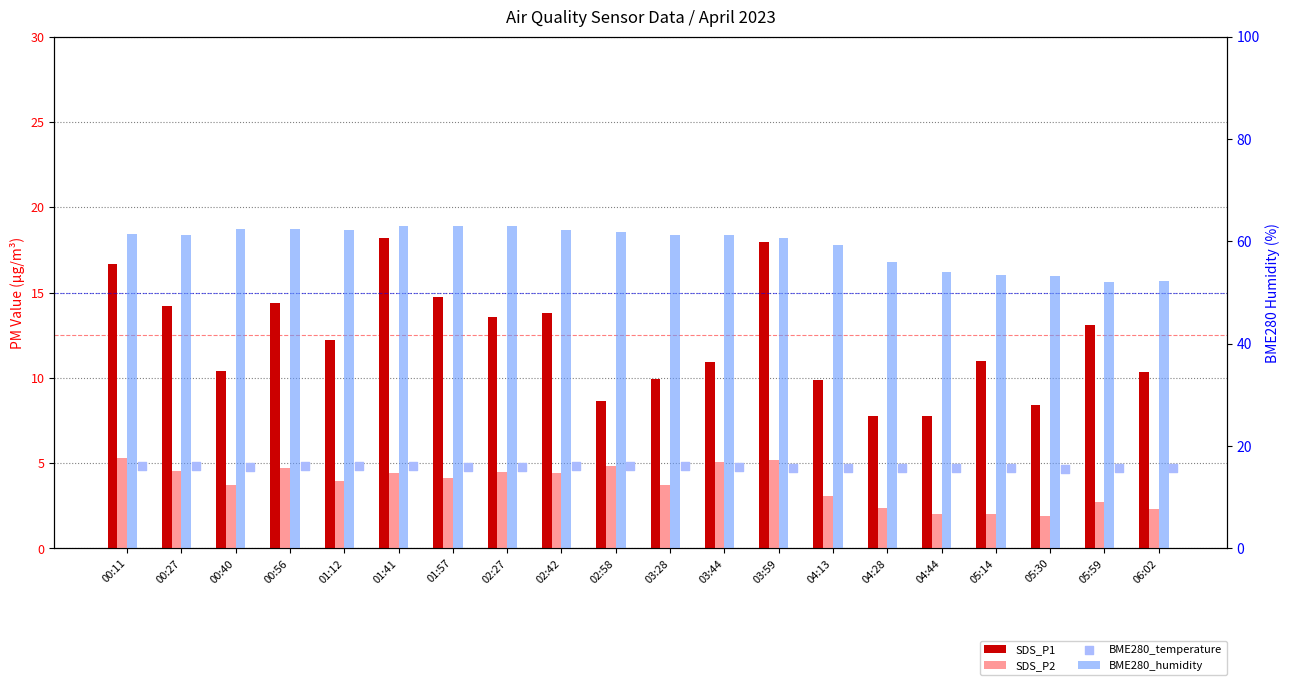

Which series contains the lowest Y value?

SDS_P2